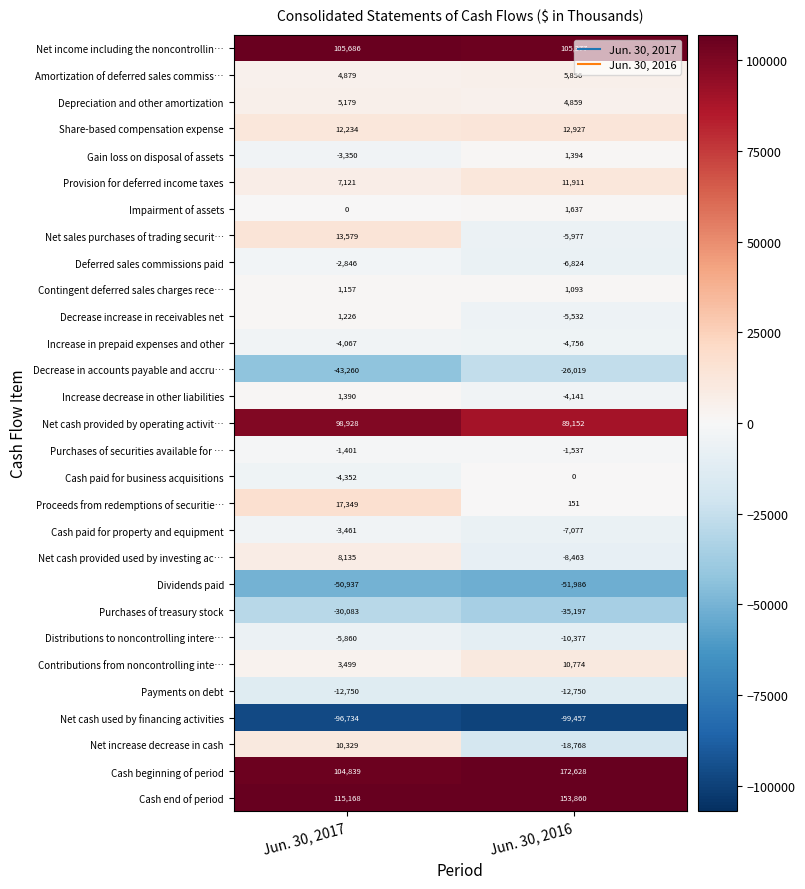

What is the difference between the highest and lowest values at Jun. 30, 2017?

211902